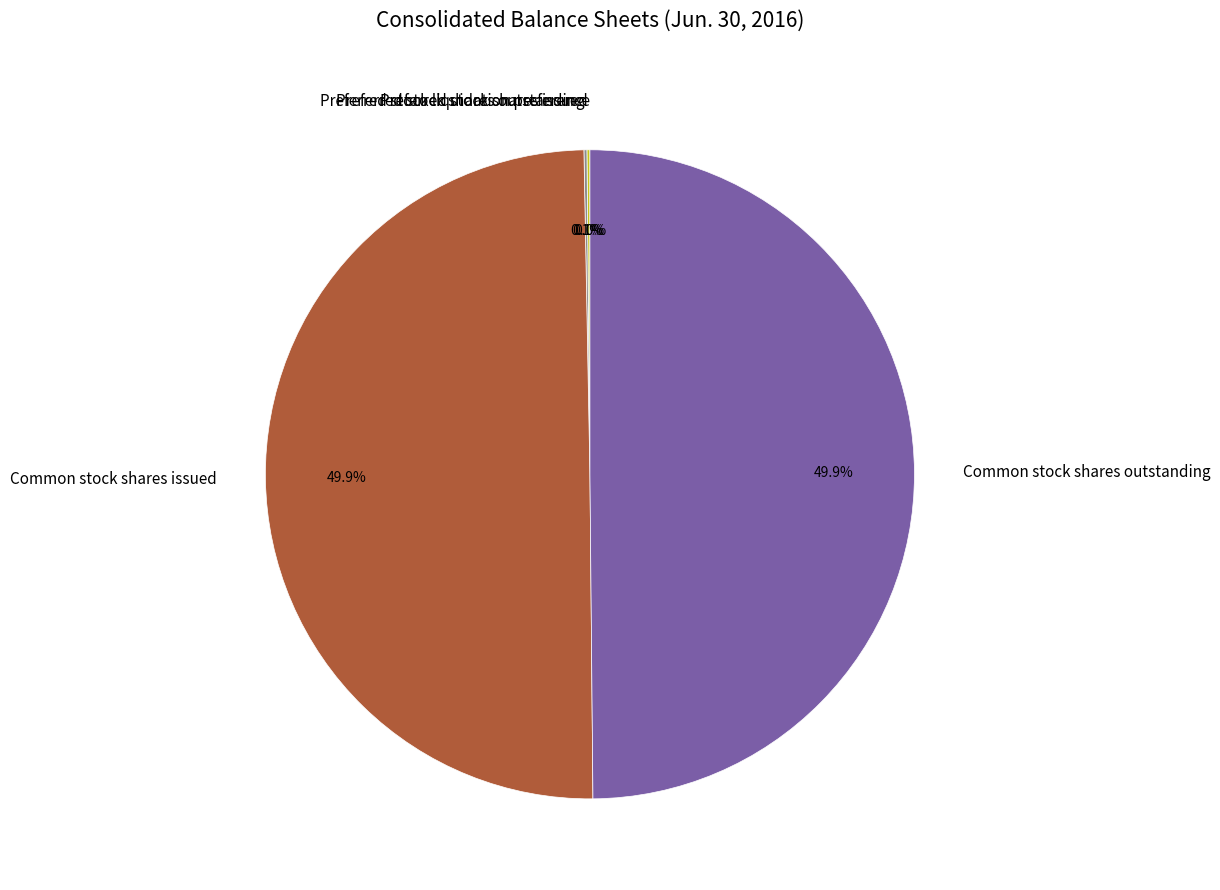

How much of the chart is everything except Common stock shares outstanding?

50.1%